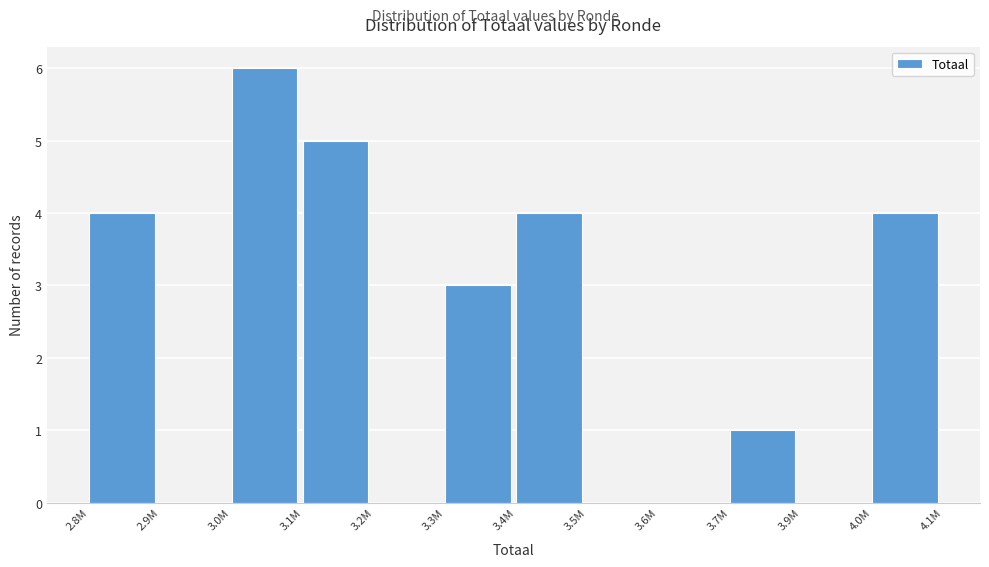

Reading right to left, extract all data points from this chart.

4.0M=4	3.9M=0	3.7M=1	3.6M=0	3.5M=0	3.4M=4	3.3M=3	3.2M=0	3.1M=5	3.0M=6	2.9M=0	2.8M=4